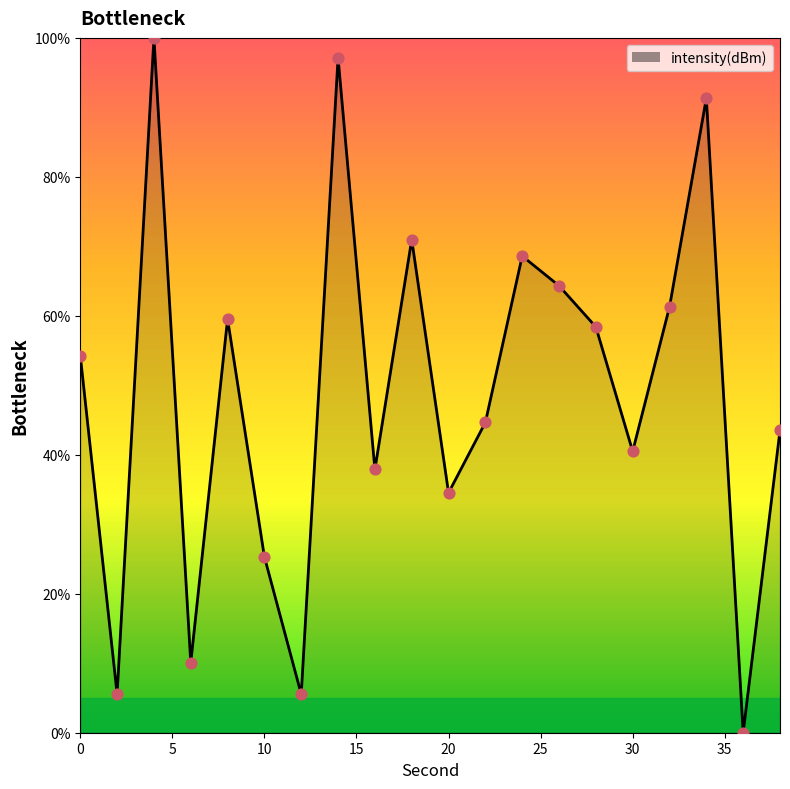

What is the greatest value displayed?

100.0